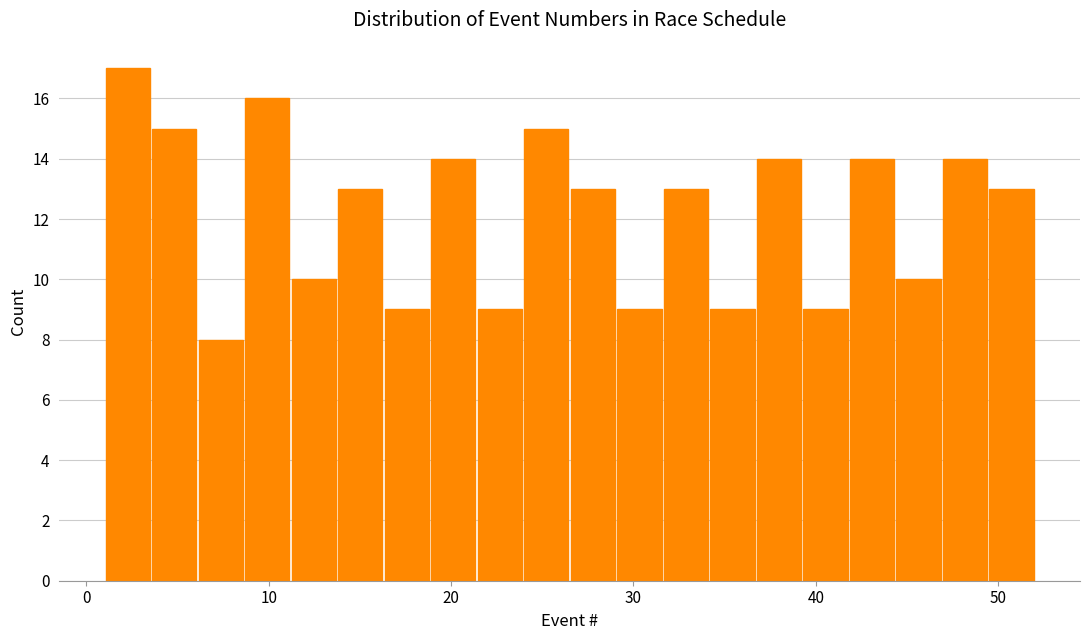

Around what value on the x-axis is the tallest bar? Give the approximate position of its centre, as read against the axis.

2